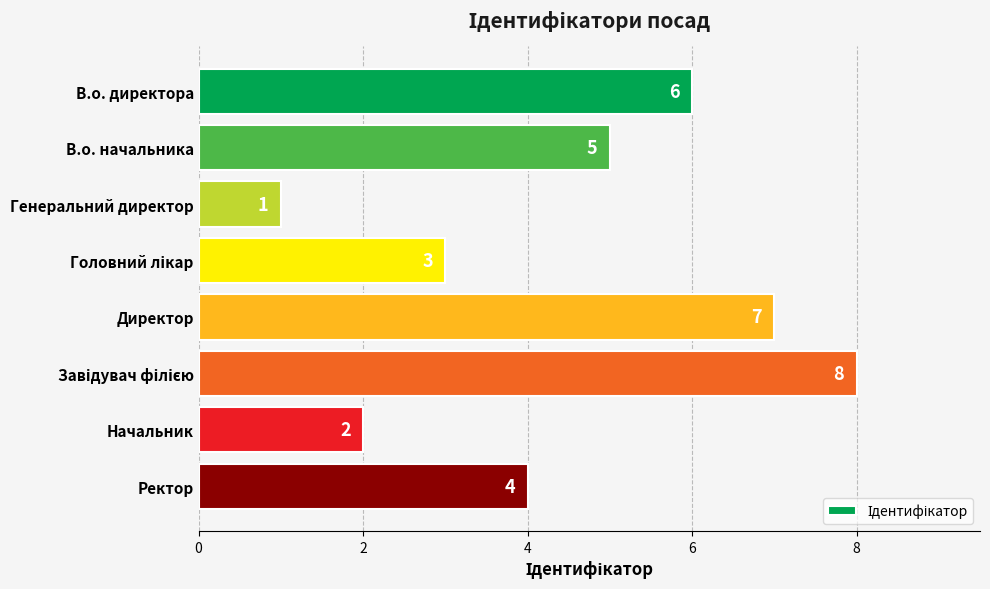

What is the value of the 4th bar from the top?

3